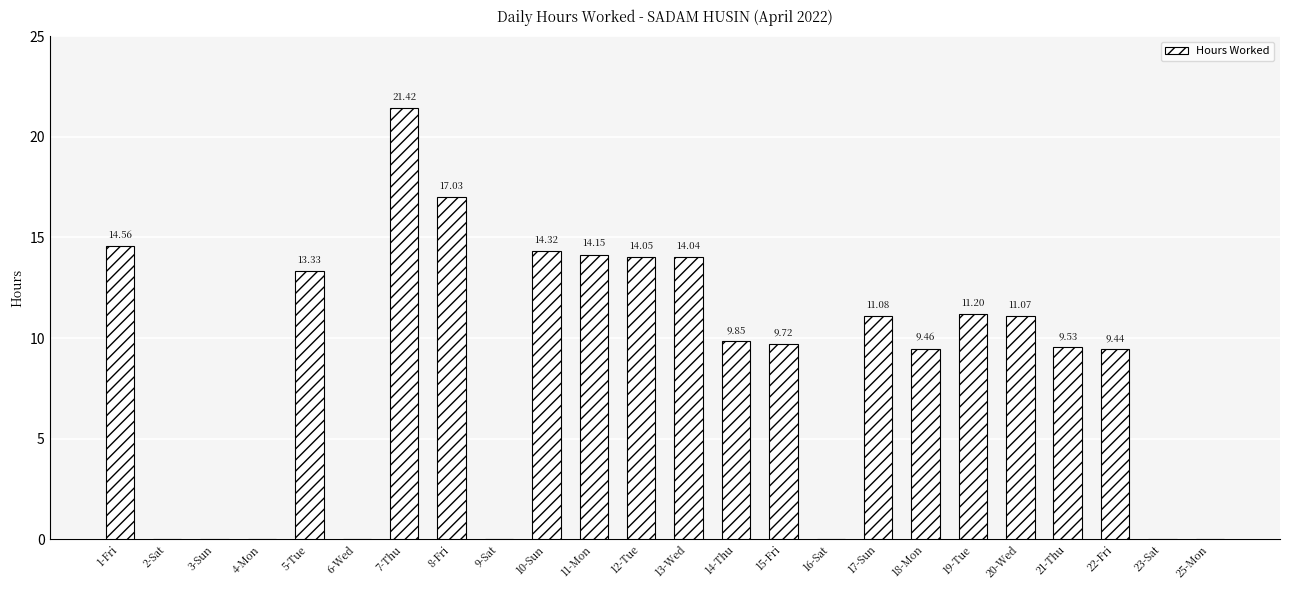

Approximately how many times larger is the value at 14-Thu compared to 1-Fri?

0.7